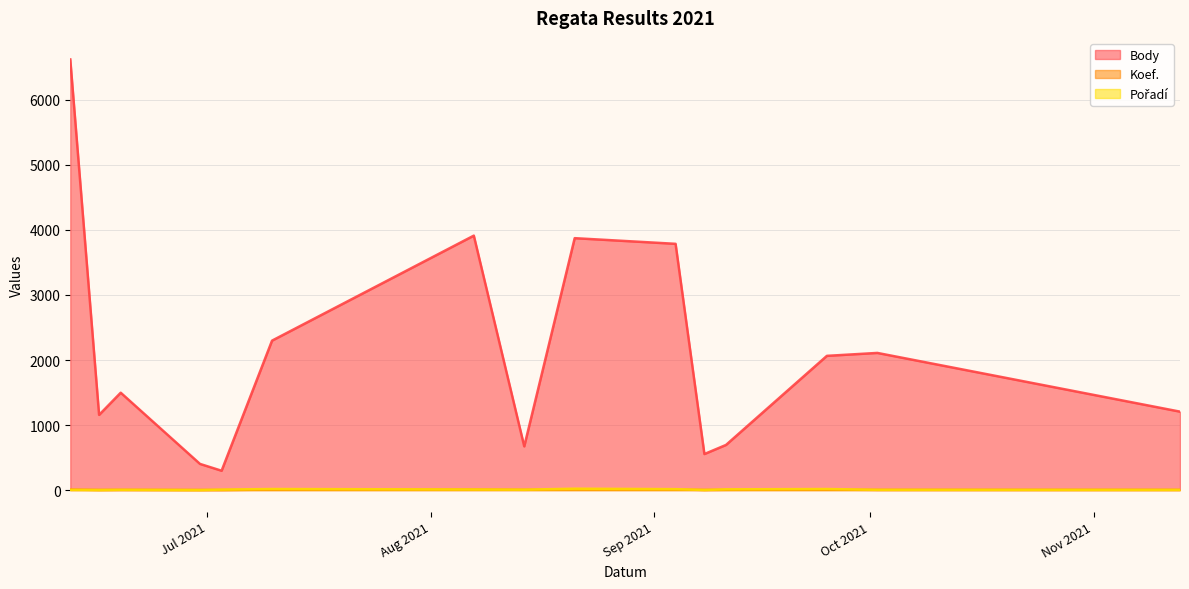

What is the highest value of the Body series?

6623